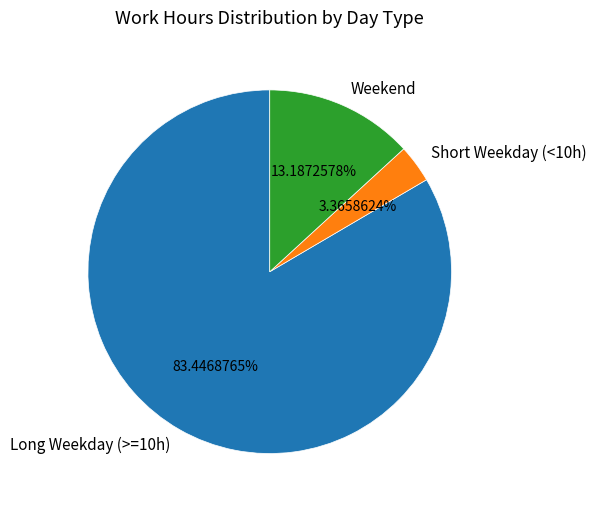

Which slice is the largest?

Long Weekday (>=10h)